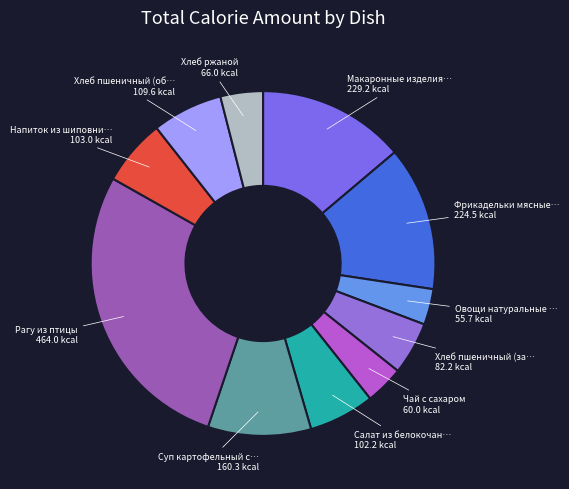

Count the number of slices in the pie.

11